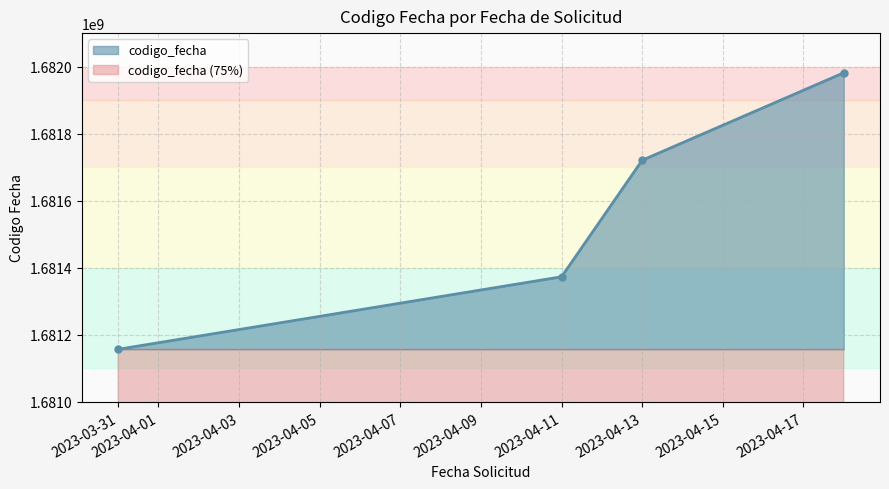

What is the label of the 3rd point from the right?

2023-04-11